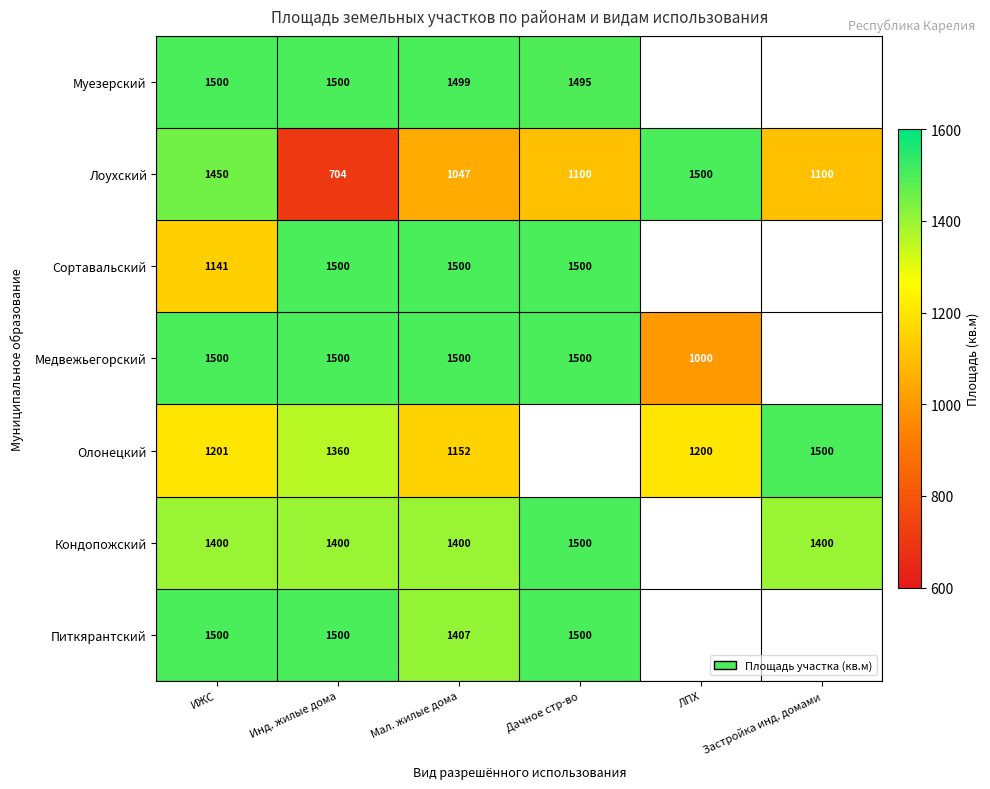

The value of Медвежьегорский at ЛПХ is 1000. True or false?

True